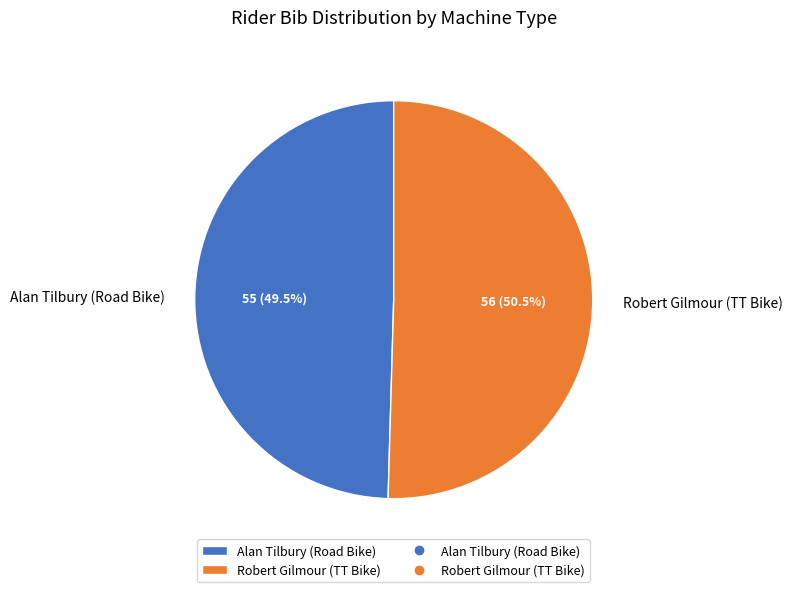

Is there a majority slice in this chart?

Yes